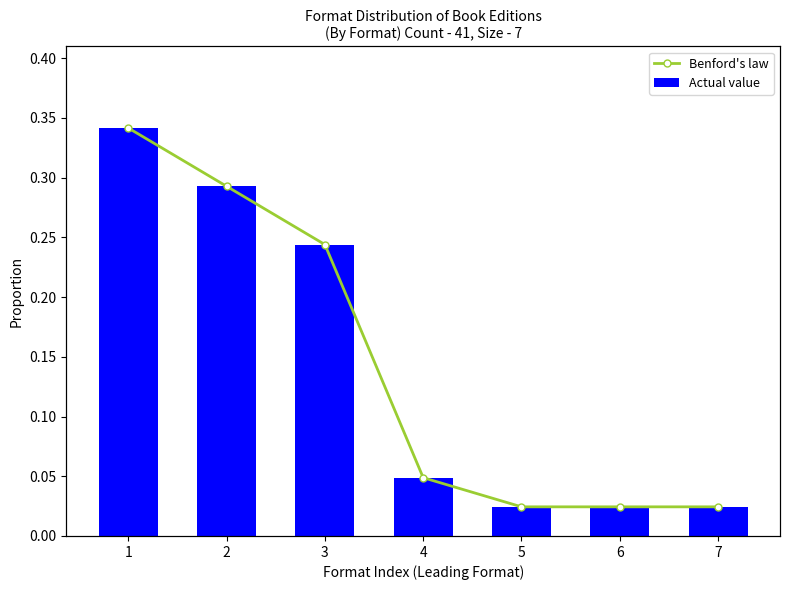

Is the value of Benford's law at 2 greater than the value of Actual value at 1?

No